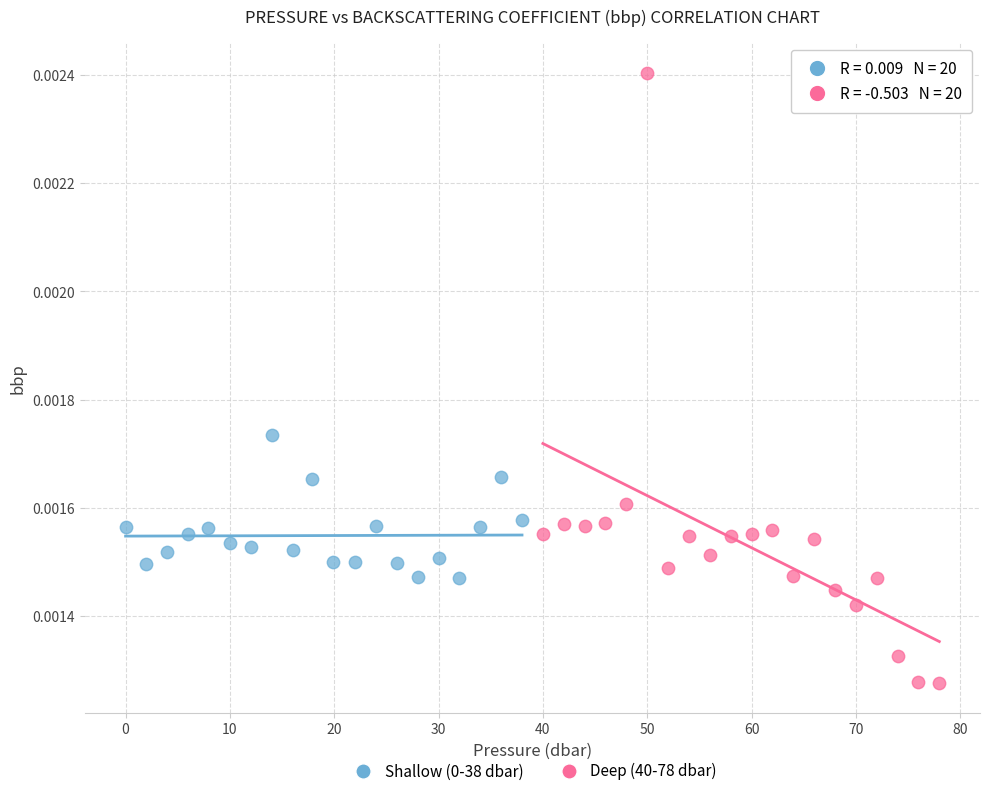

Which series has the widest spread of Y values?

Deep (40-78 dbar)